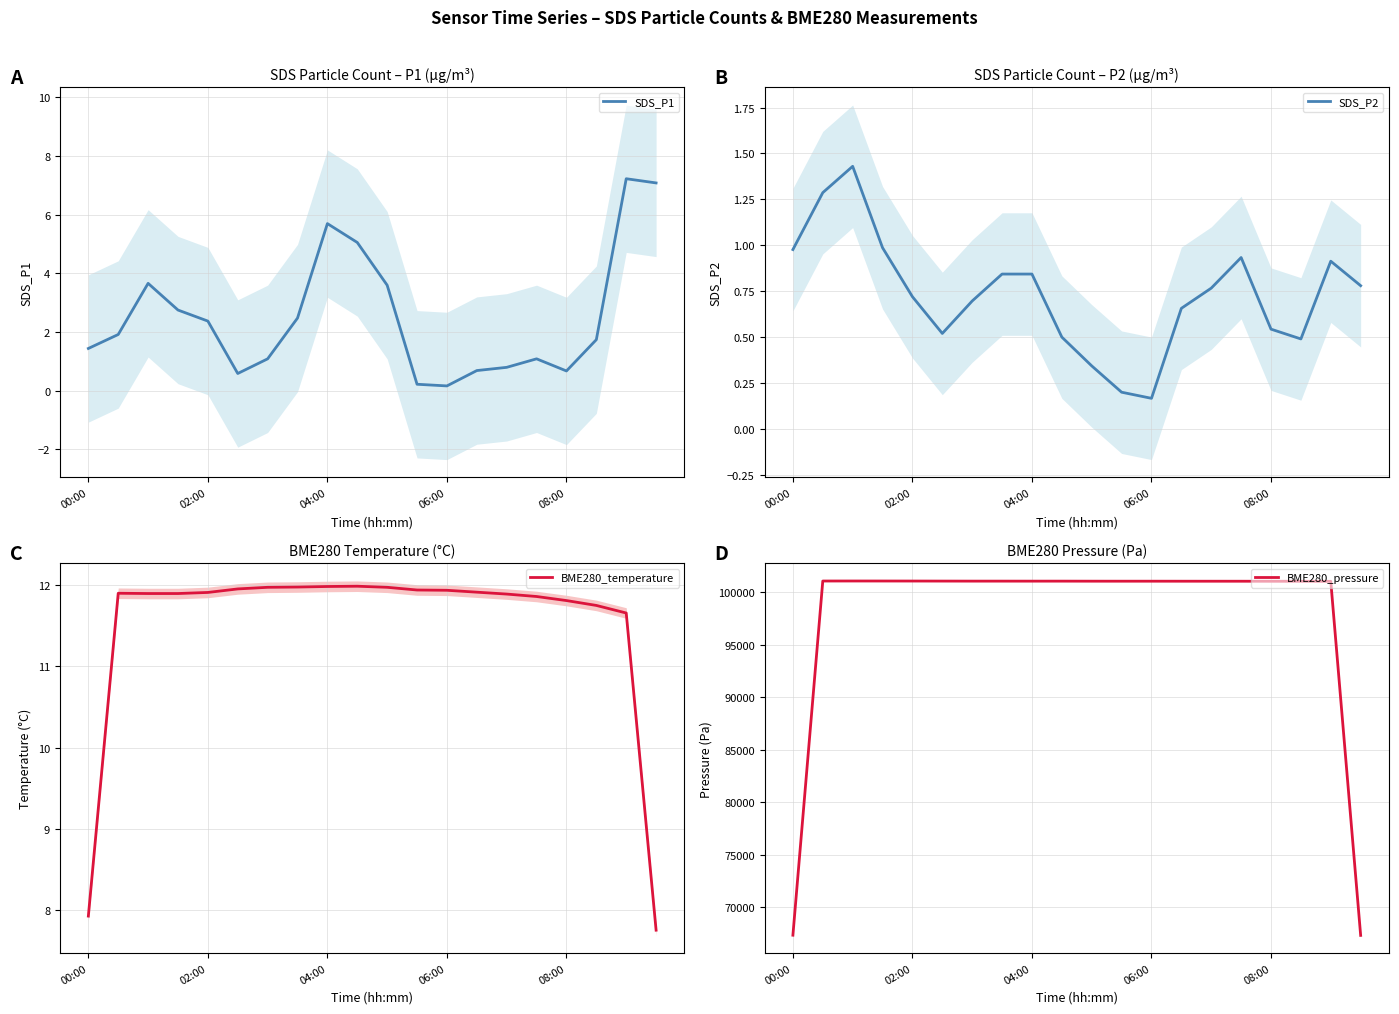

True or false: BME280_pressure and SDS_P1 cross at least once.

False